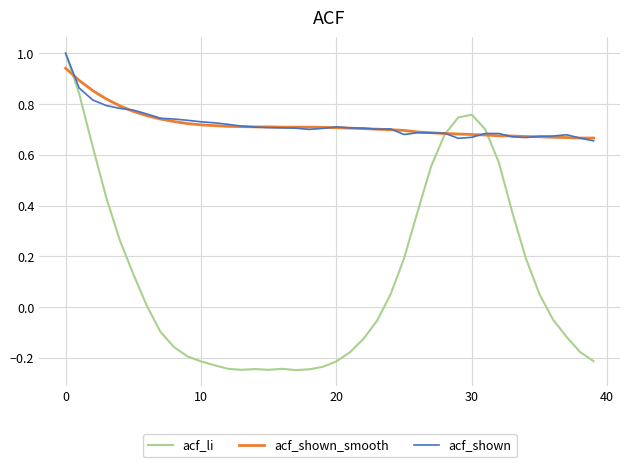

Which series has the widest spread of values?

acf_li